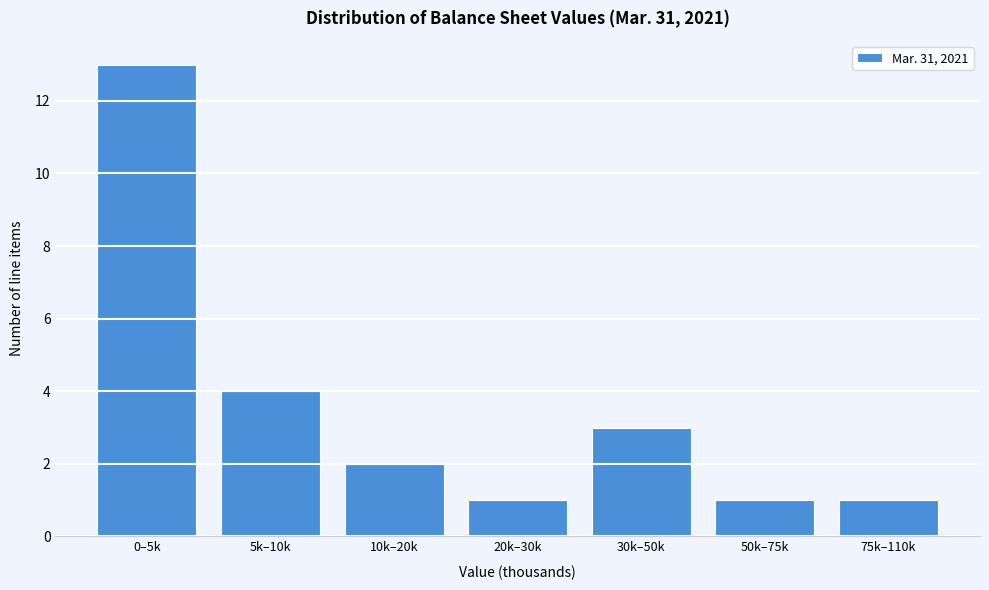

Reading left to right, extract all data points from this chart.

13	4	2	1	3	1	1